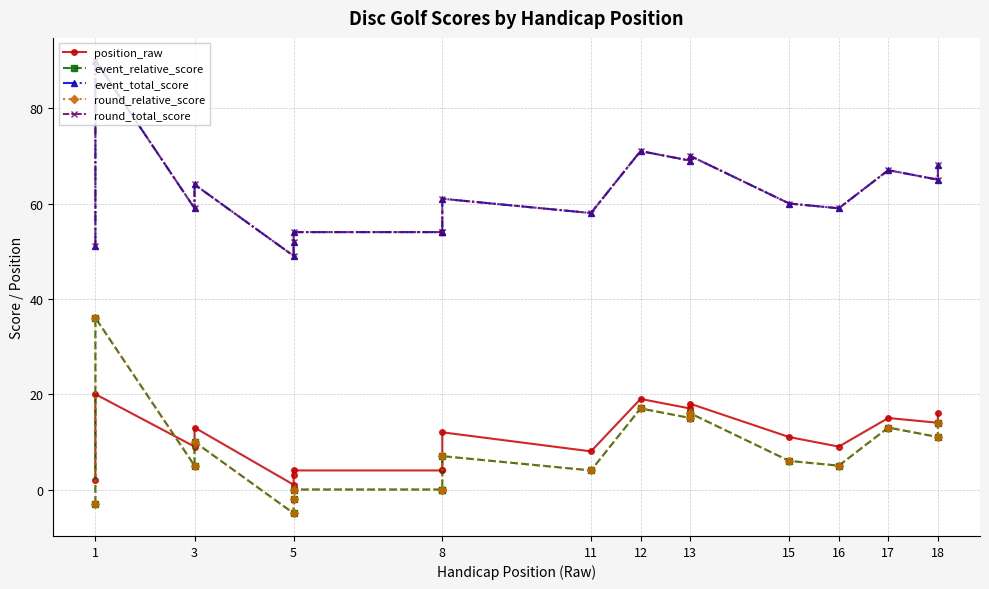

At 12, list the series in order from largest to smallest.

event_total_score, round_total_score, position_raw, event_relative_score, round_relative_score